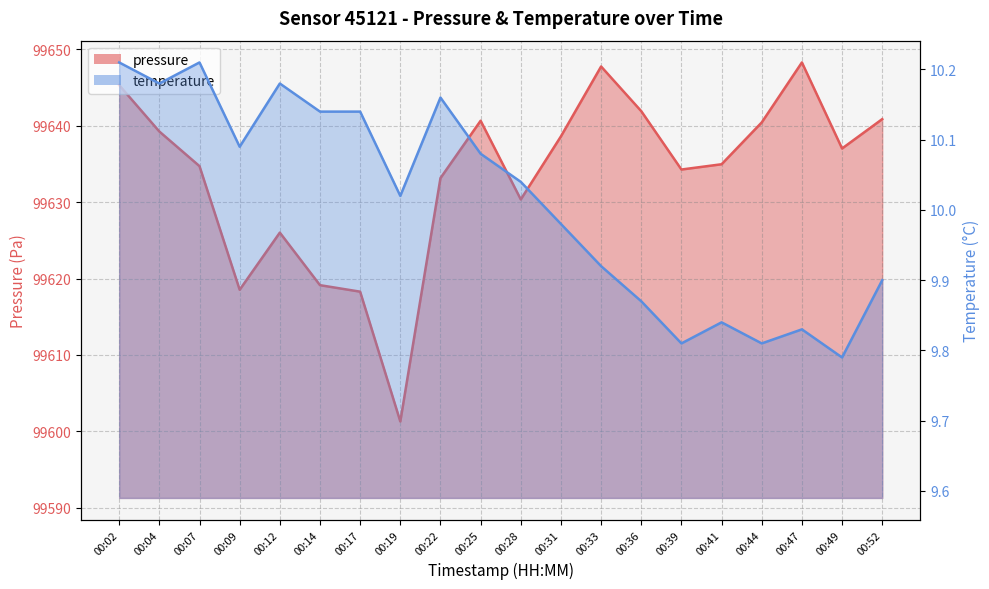

Does the chart have visible grid lines?

Yes